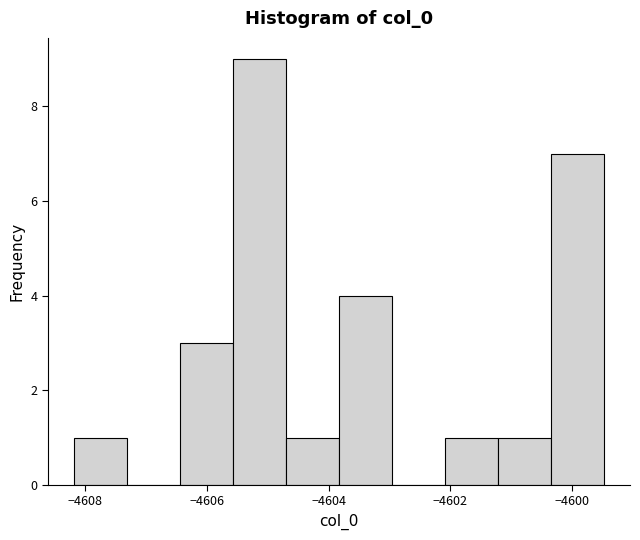

Reading left to right, transcribe this chart: for each bar, give the range it covers on the x-axis and its height. Neither the bar edges nor the heights are printed on the chart, so give them approximately, as read against the axes.

-4608.2 to -4607.4: 1
-4607.4 to -4606.4: 0
-4606.4 to -4605.6: 3
-4605.6 to -4604.8: 9
-4604.8 to -4603.8: 1
-4603.8 to -4603.0: 4
-4603.0 to -4602.0: 0
-4602.0 to -4601.2: 1
-4601.2 to -4600.4: 1
-4600.4 to -4599.4: 7